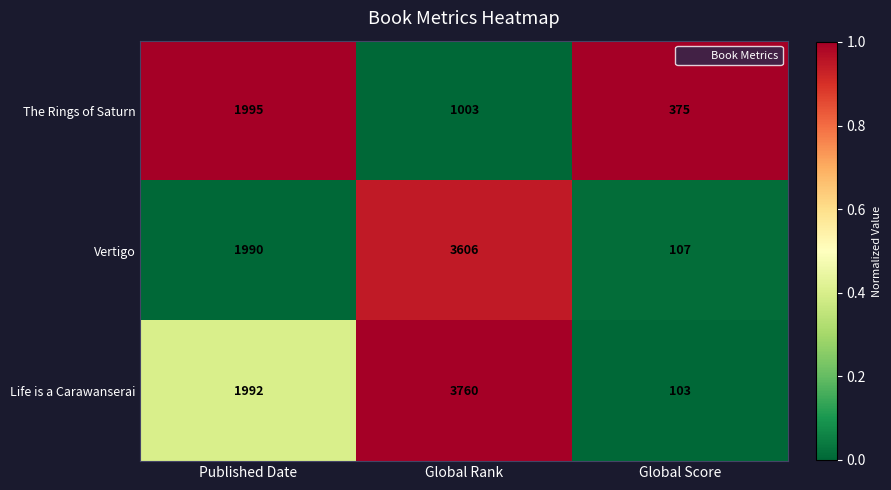

At Global Rank, list the series in order from largest to smallest.

Life is a Carawanserai, Vertigo, The Rings of Saturn